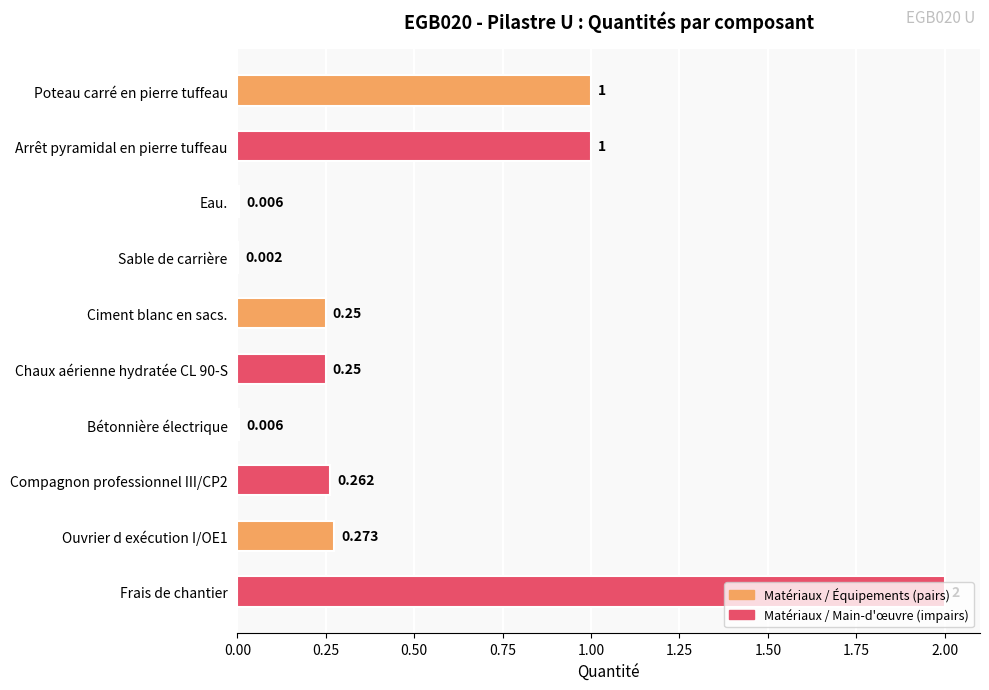

Are the bars horizontal?

Yes